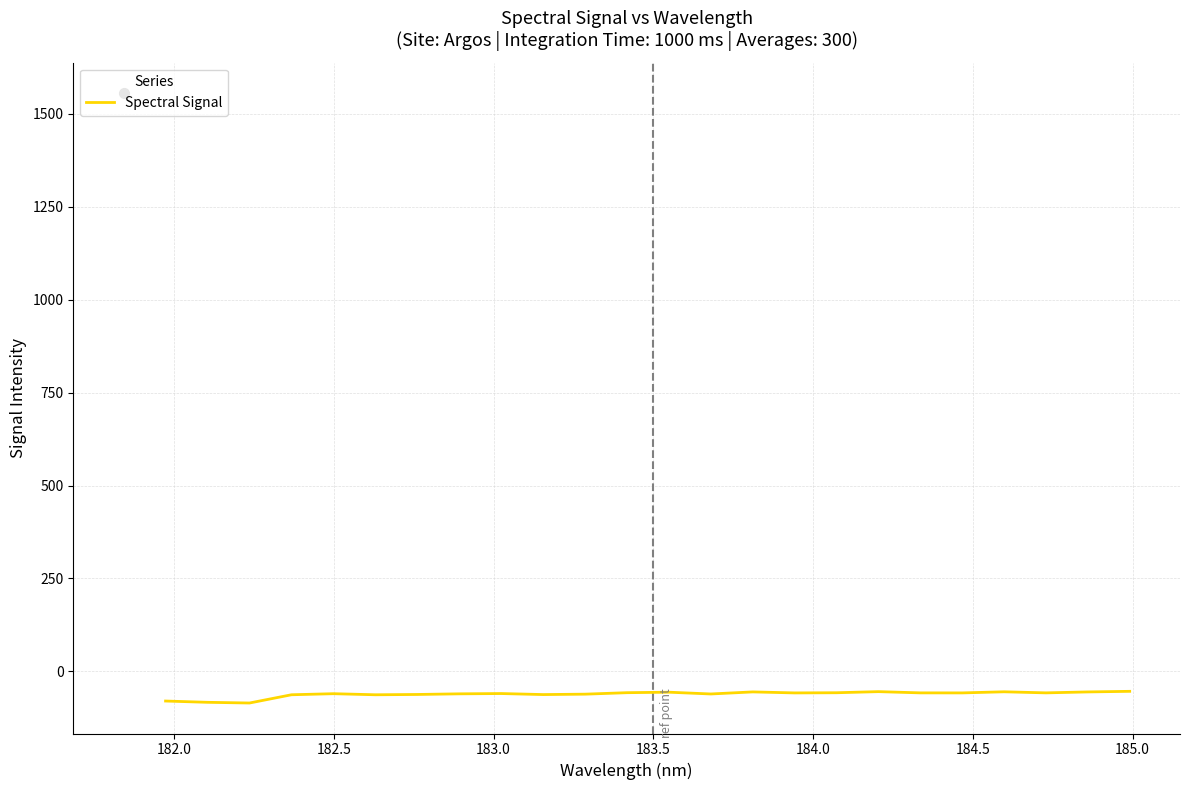

What is the smallest value displayed?

-85.0